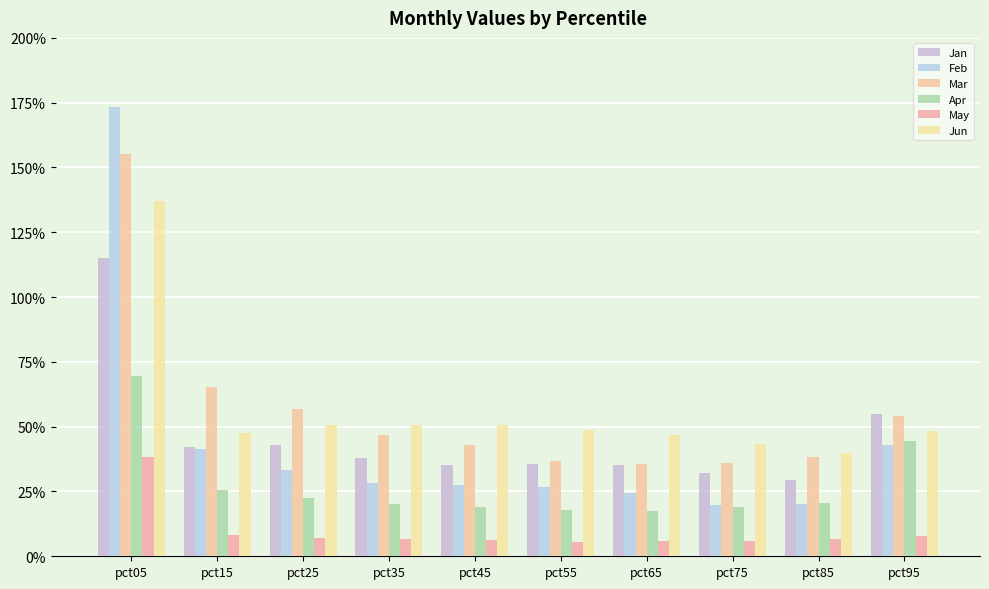

Are the bars horizontal?

No